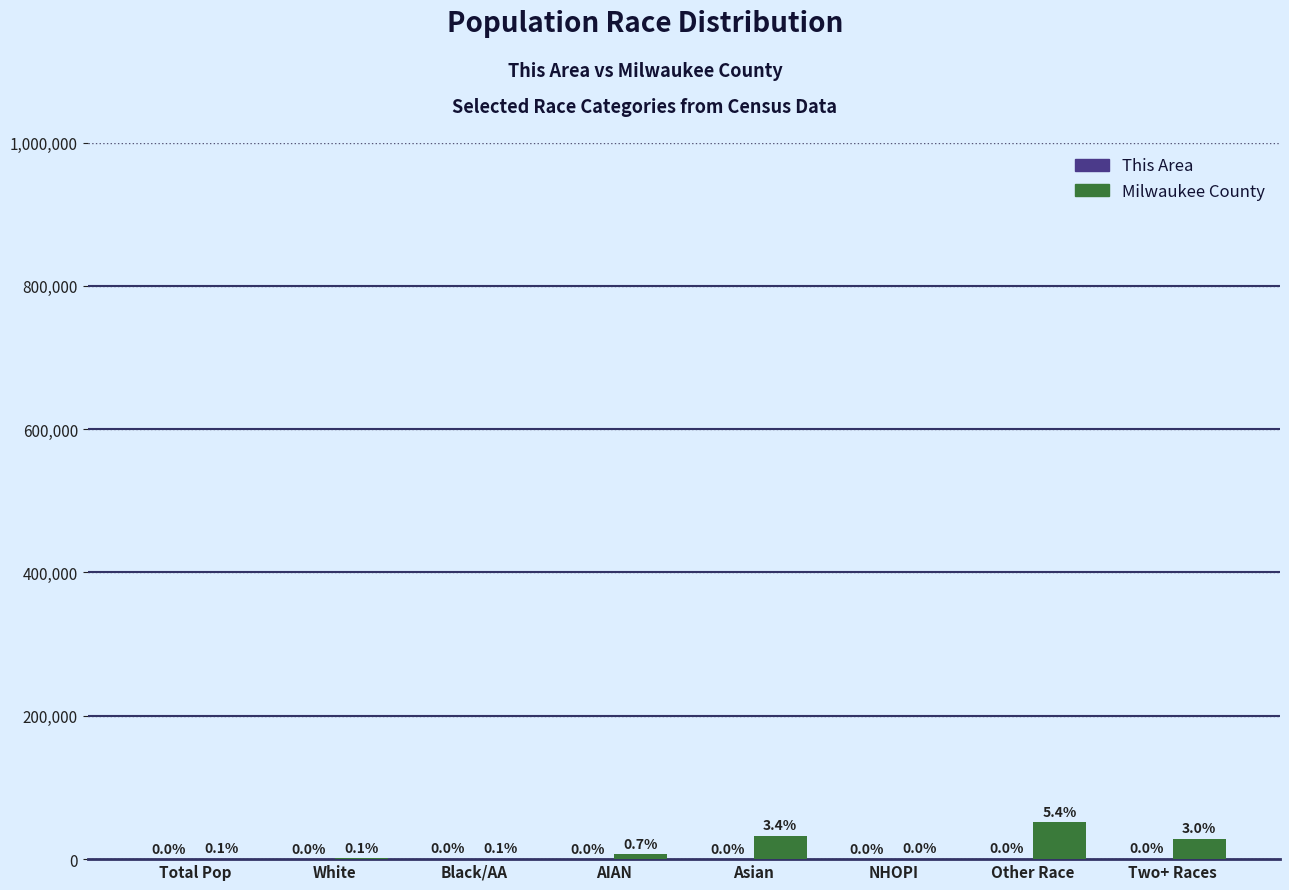

At which category is the sum across all series the highest?

Other Race